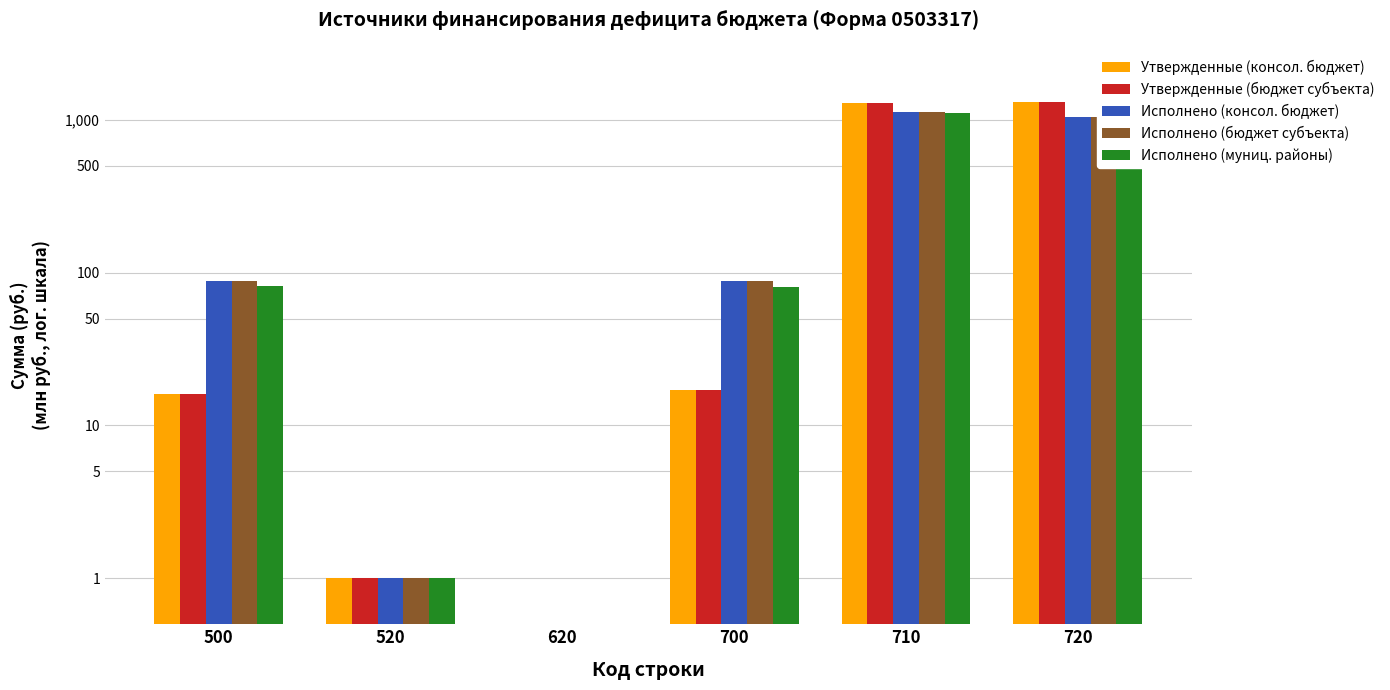

How many values in the Исполнено (муниц. районы) series are below 81?

3